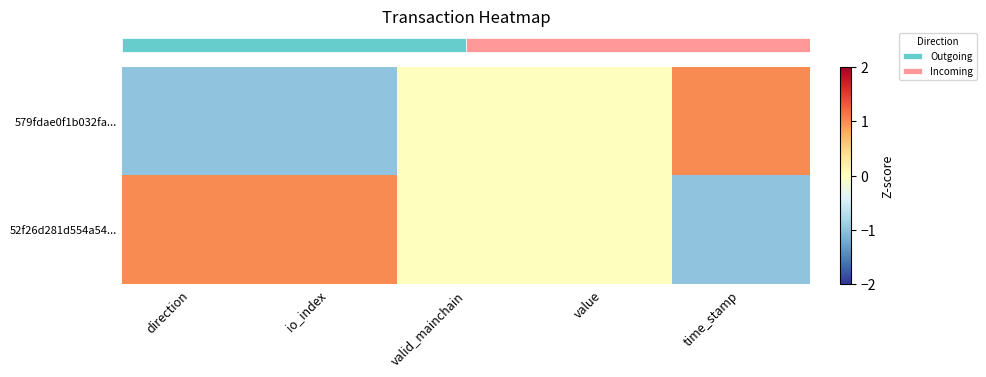

Rank the series by their average value, from highest to lowest.

row_1, row_0